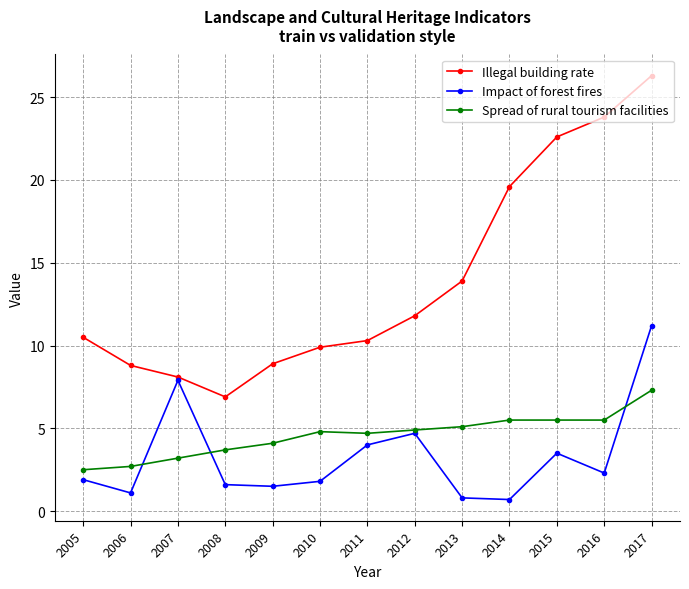

At which category does Illegal building rate reach its first local valley?

2008